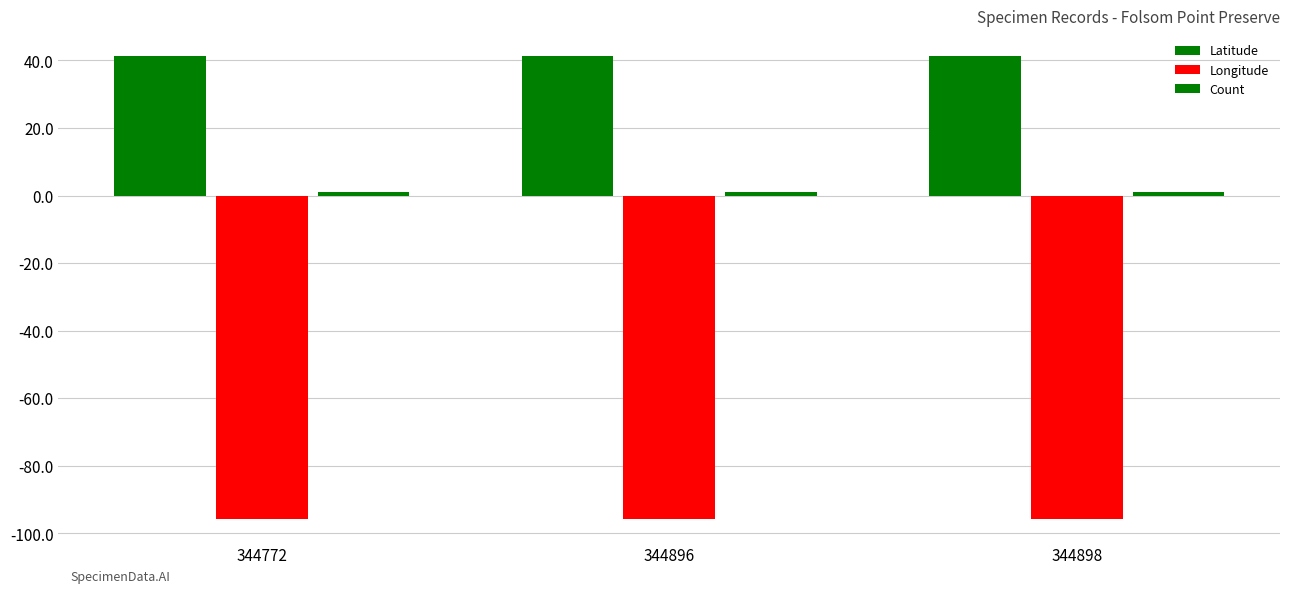

Reading left to right, list all the values displayed in this chart.

Latitude: 344772=41.2	344896=41.2	344898=41.2
Longitude: 344772=-95.8	344896=-95.8	344898=-95.8
Count: 344772=1.0	344896=1.0	344898=1.0